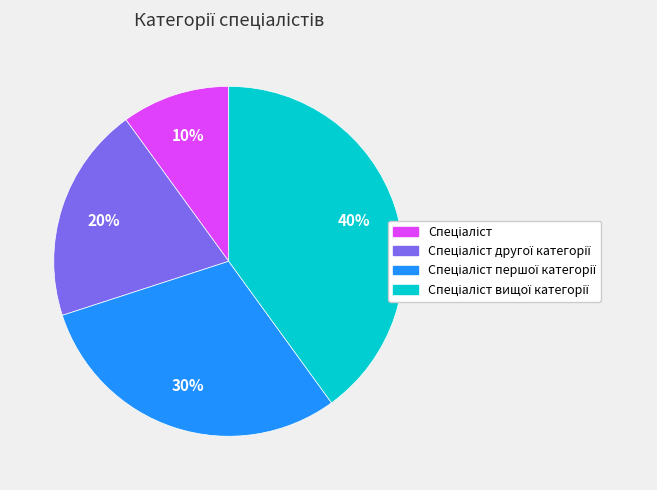

Is there a majority slice in this chart?

No